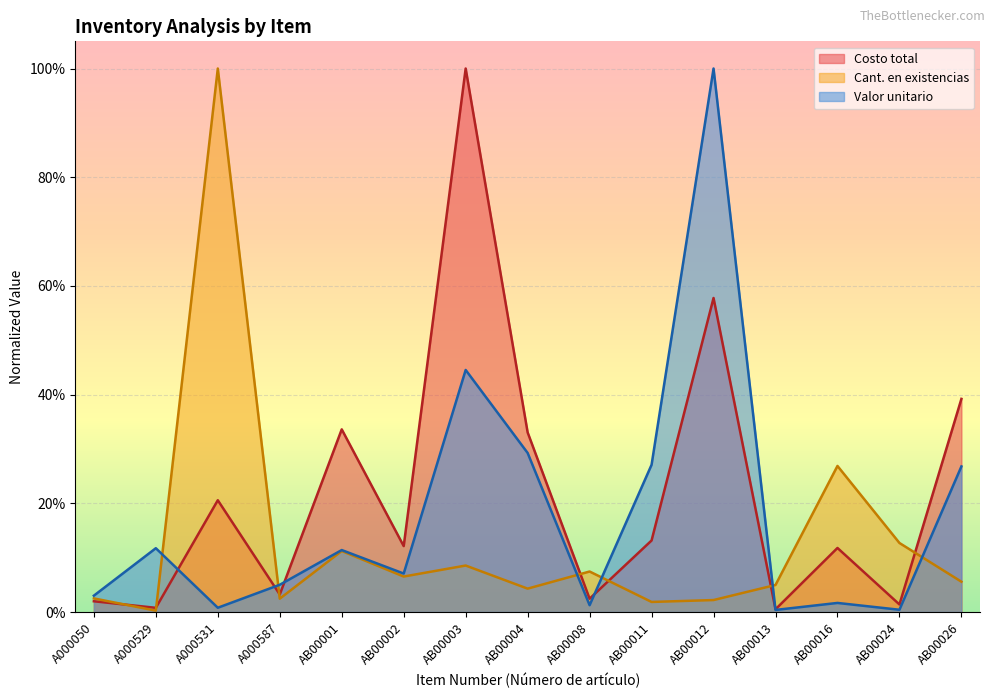

At which label does Valor unitario reach its minimum?

AB00013